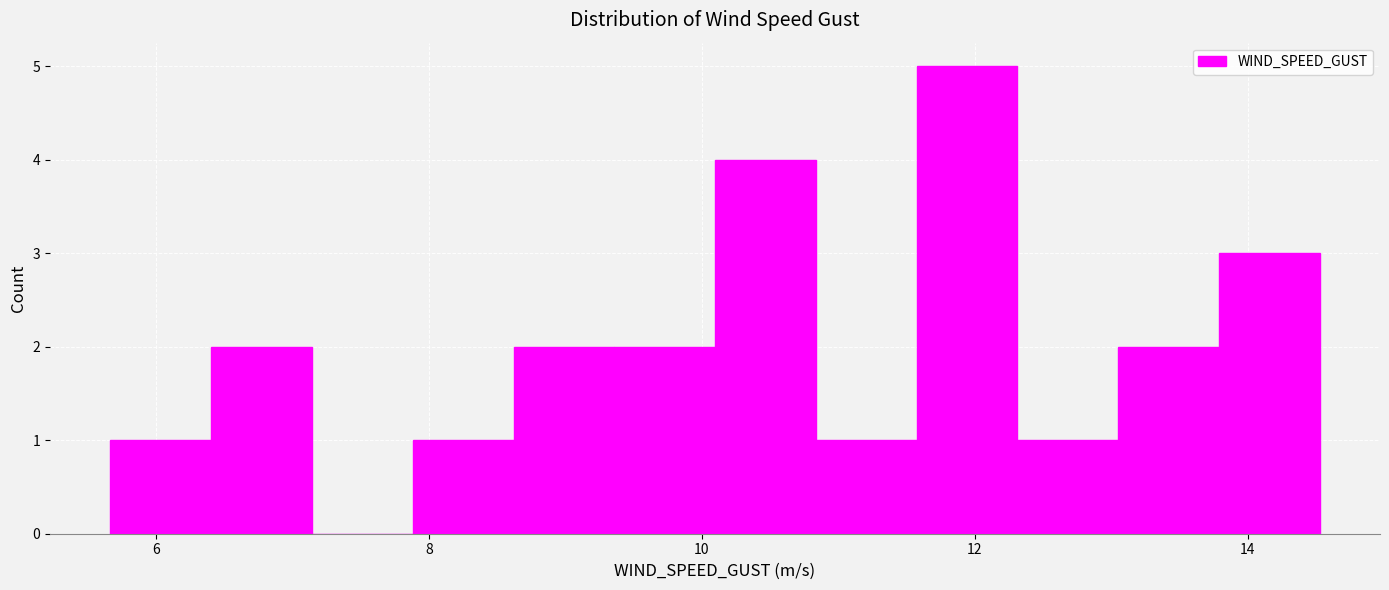

Around what value on the x-axis is the tallest bar? Give the approximate position of its centre, as read against the axis.

12.0